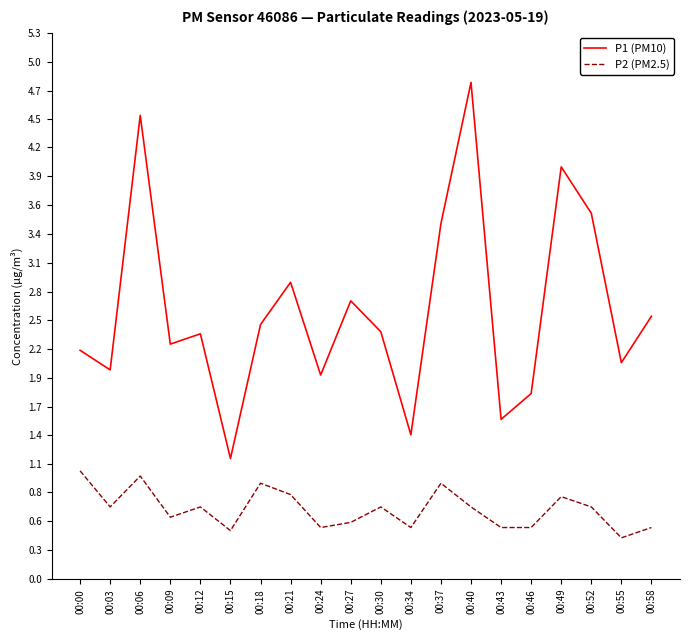

Which series changed the most between 00:43 and 00:49?

P1 (PM10)